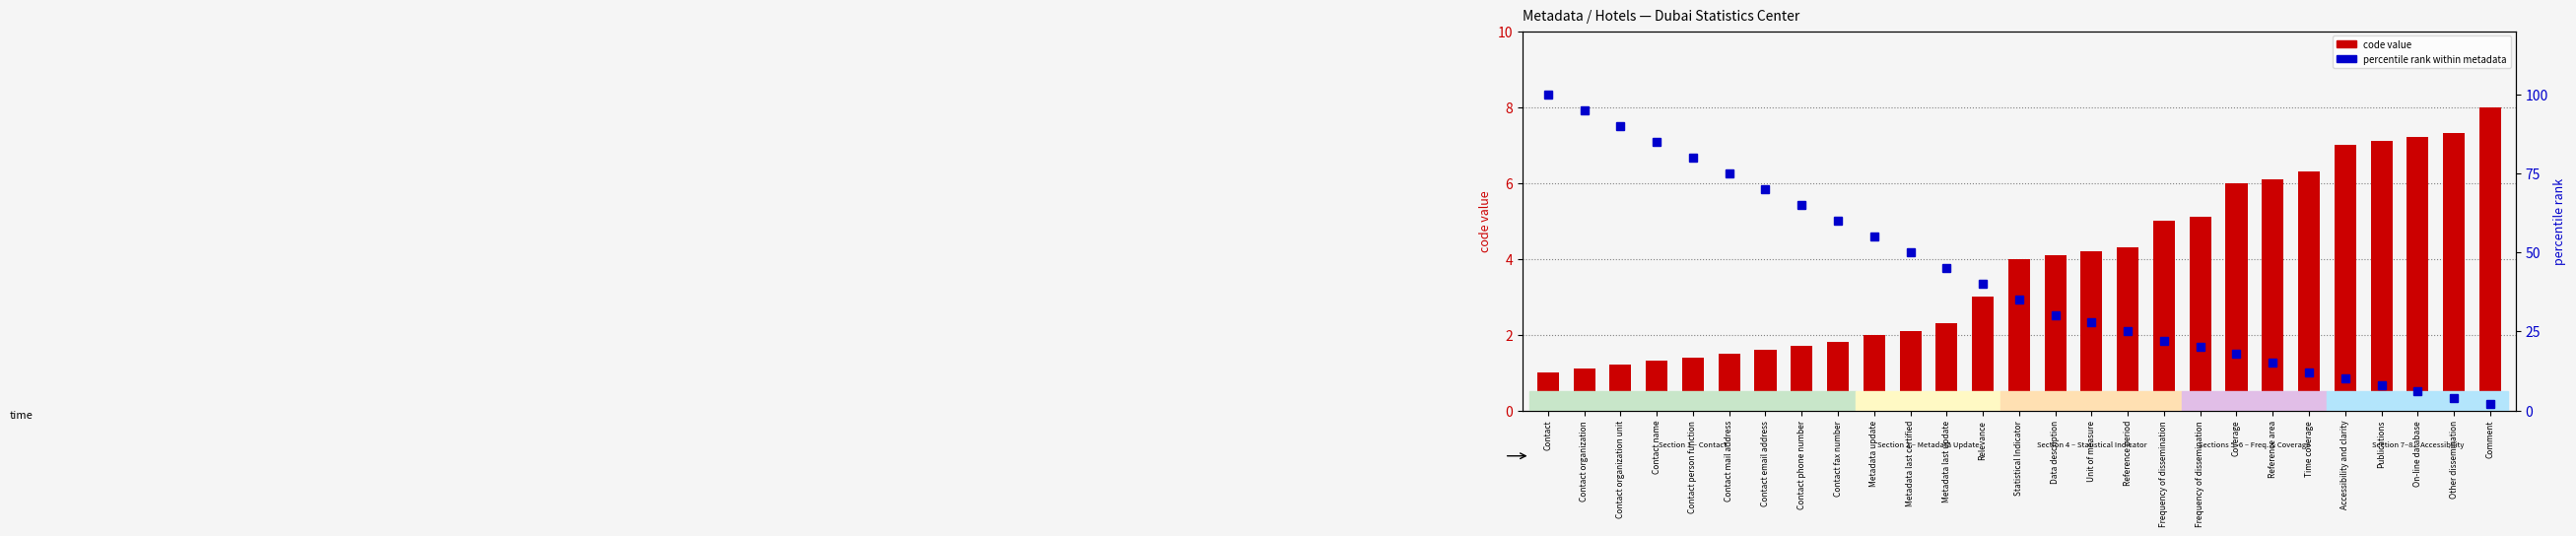

What is the sum of all code value values?

103.7